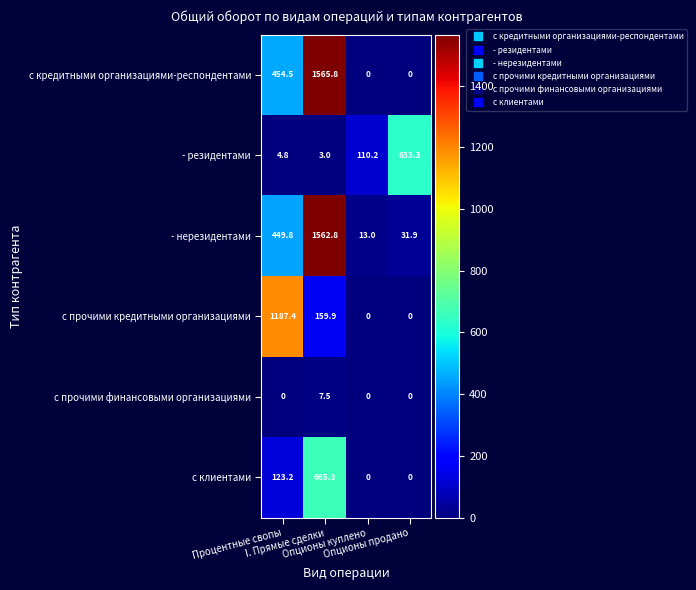

Which category has the highest value across all series?

I. Прямые сделки